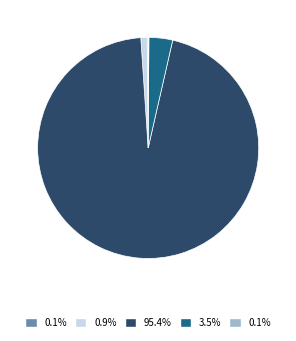

How many slices are in this pie chart?

5